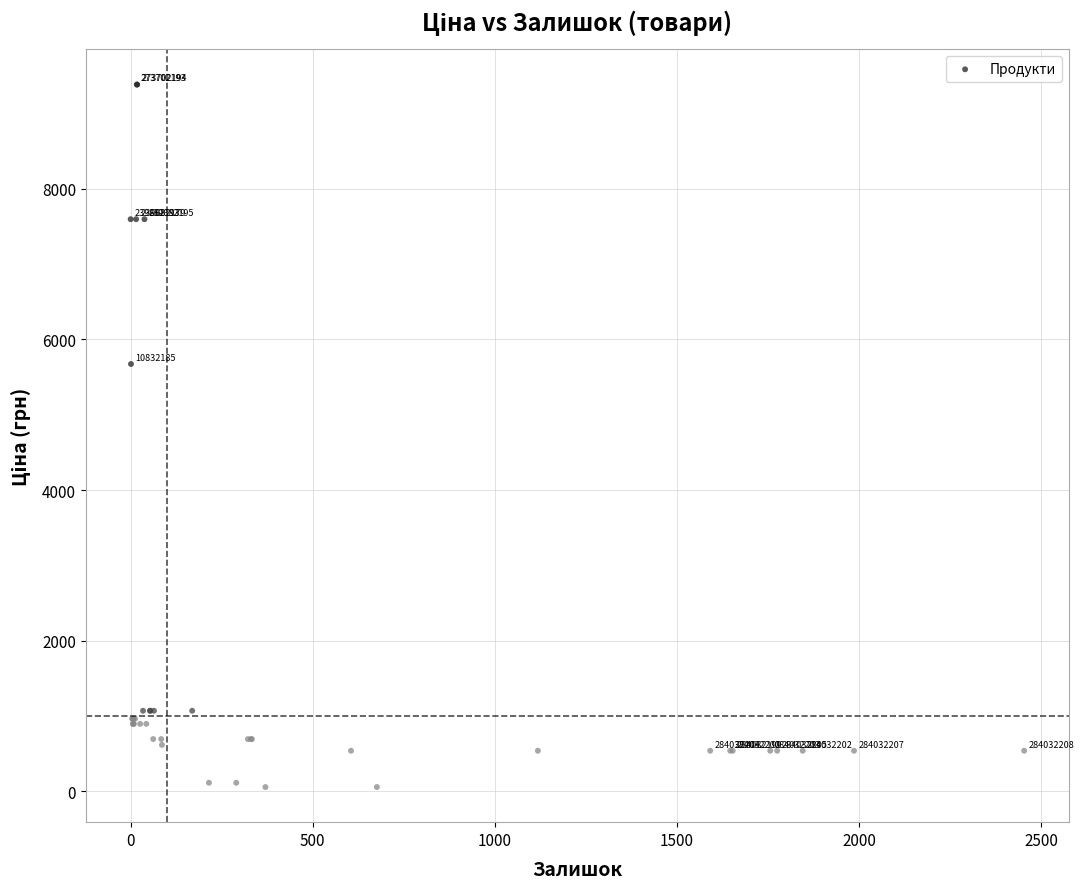

What Y value in the scatter plot is closest to 4720?

5673.8